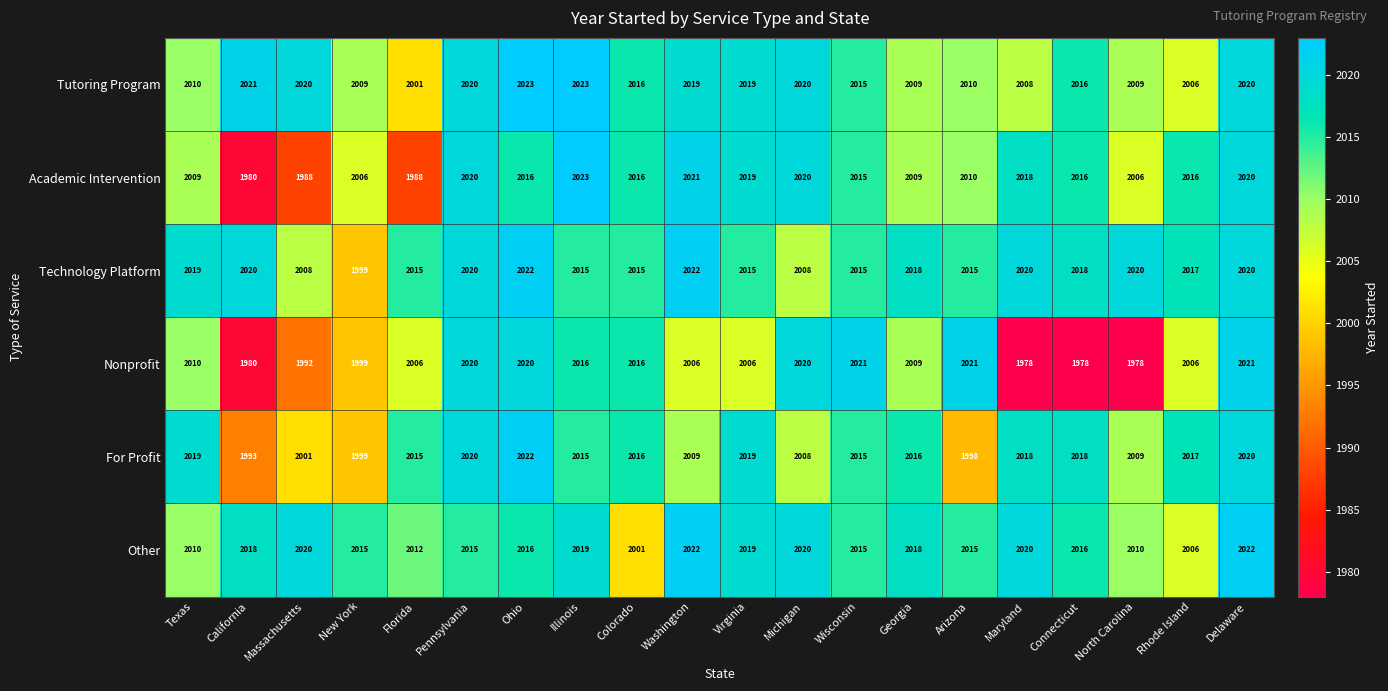

Where is Nonprofit nearest to the value 1999?

New York